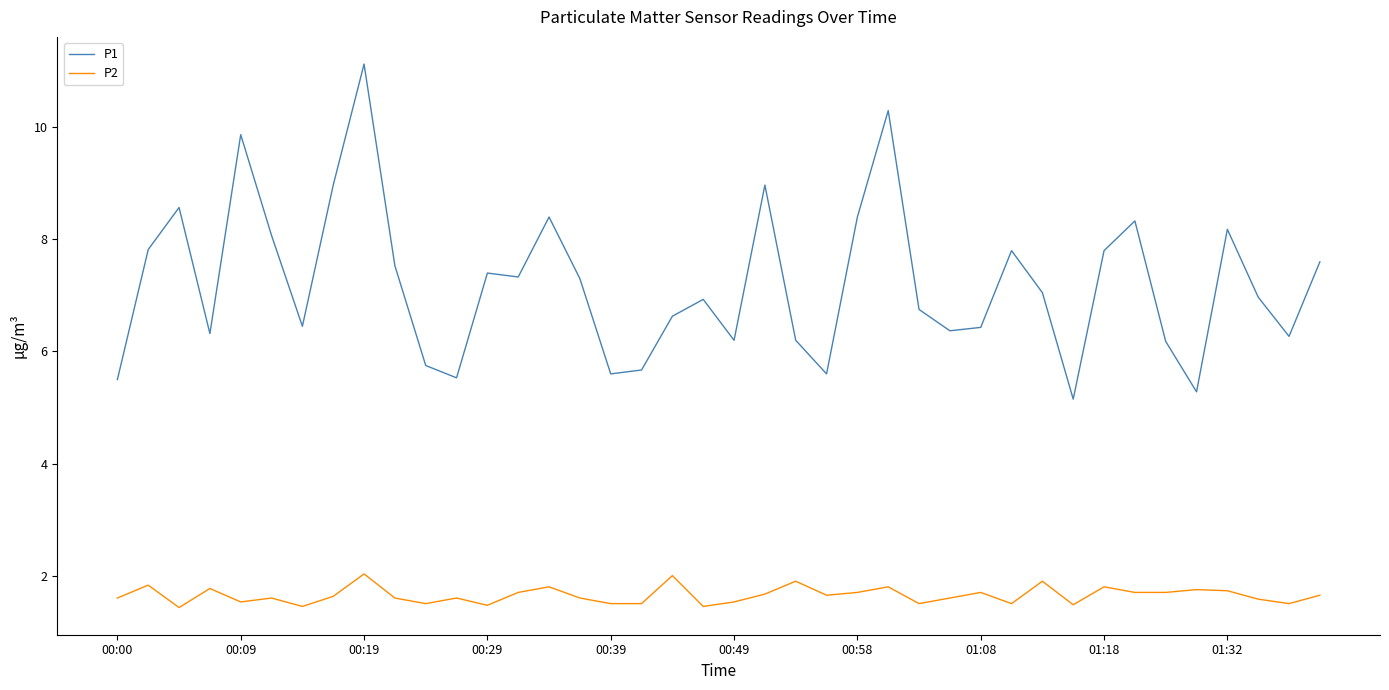

Rank the series by their maximum value, from lowest to highest.

P2, P1